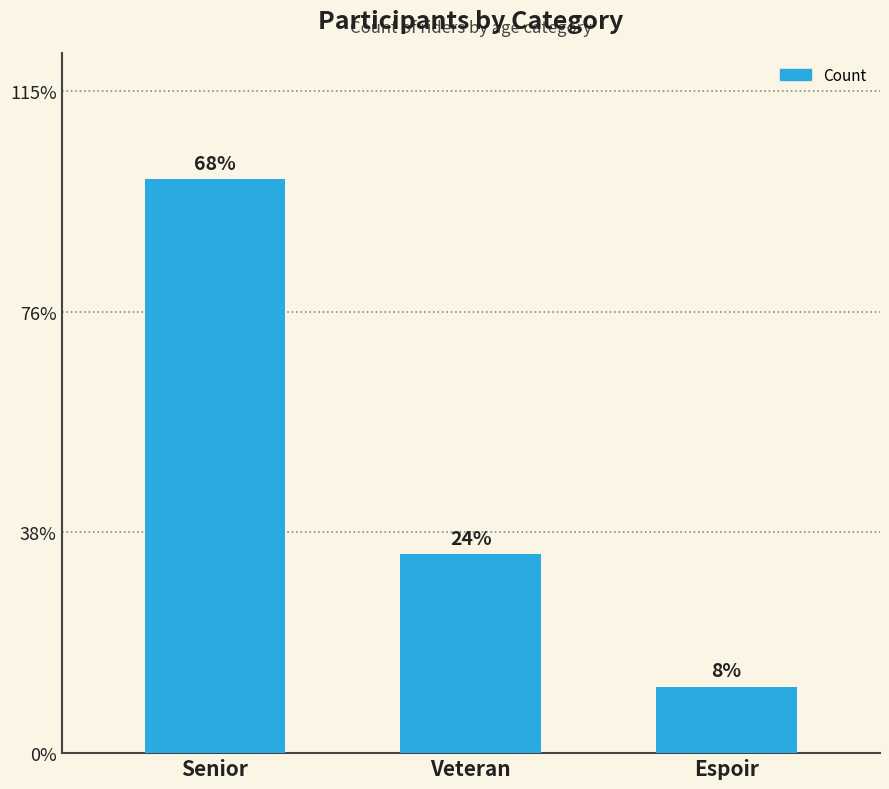

What is the label of the 1st bar from the left?

Senior